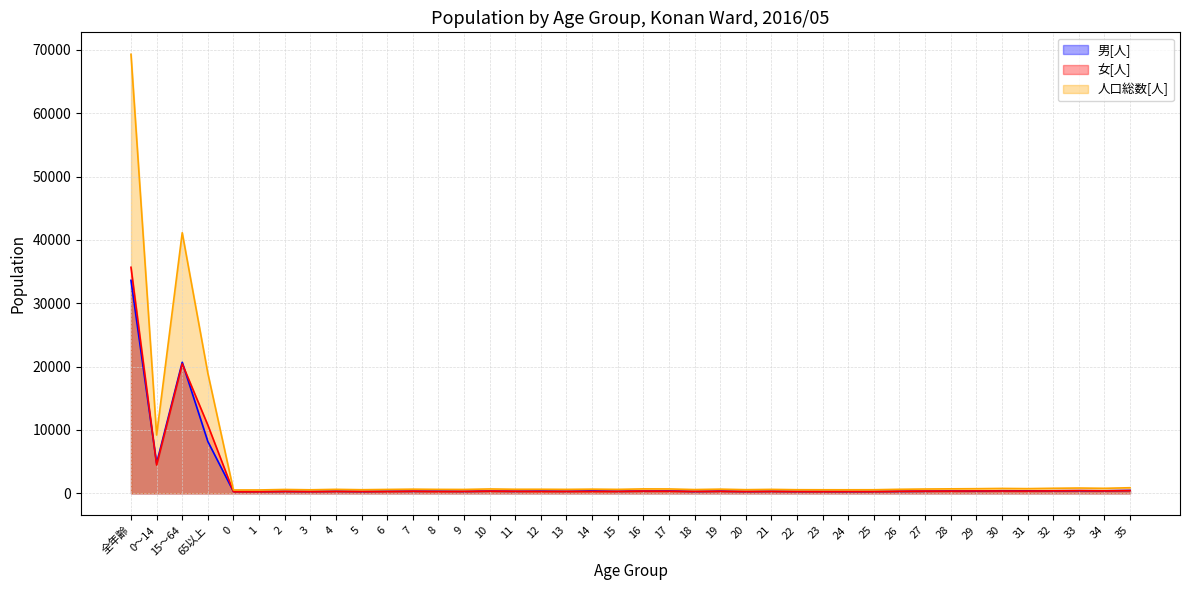

Between 21 and 14, which is larger?

14